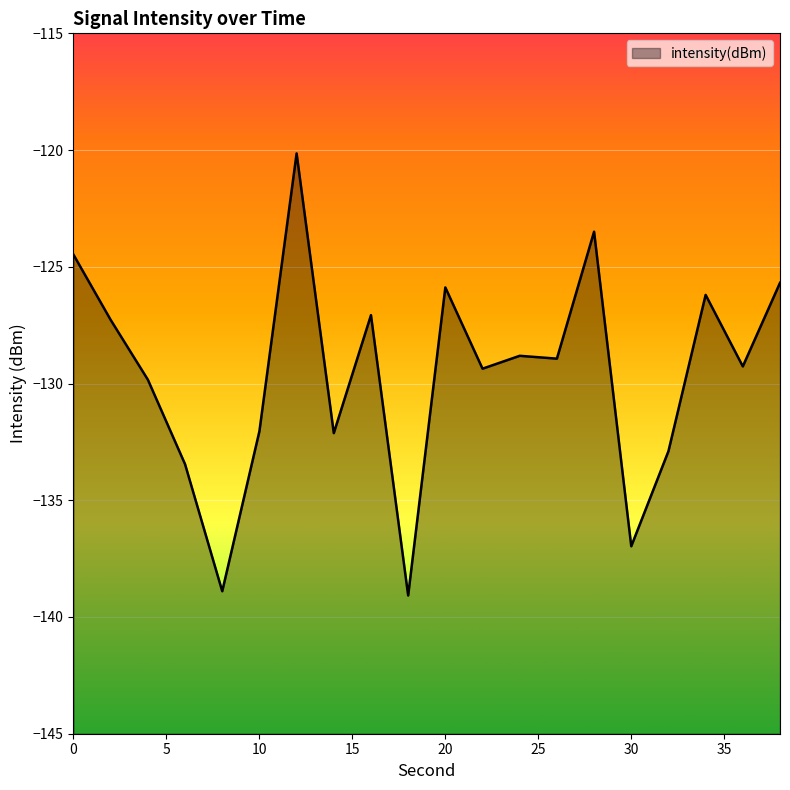

What is the sum of the values at 2 and 16?

-254.3